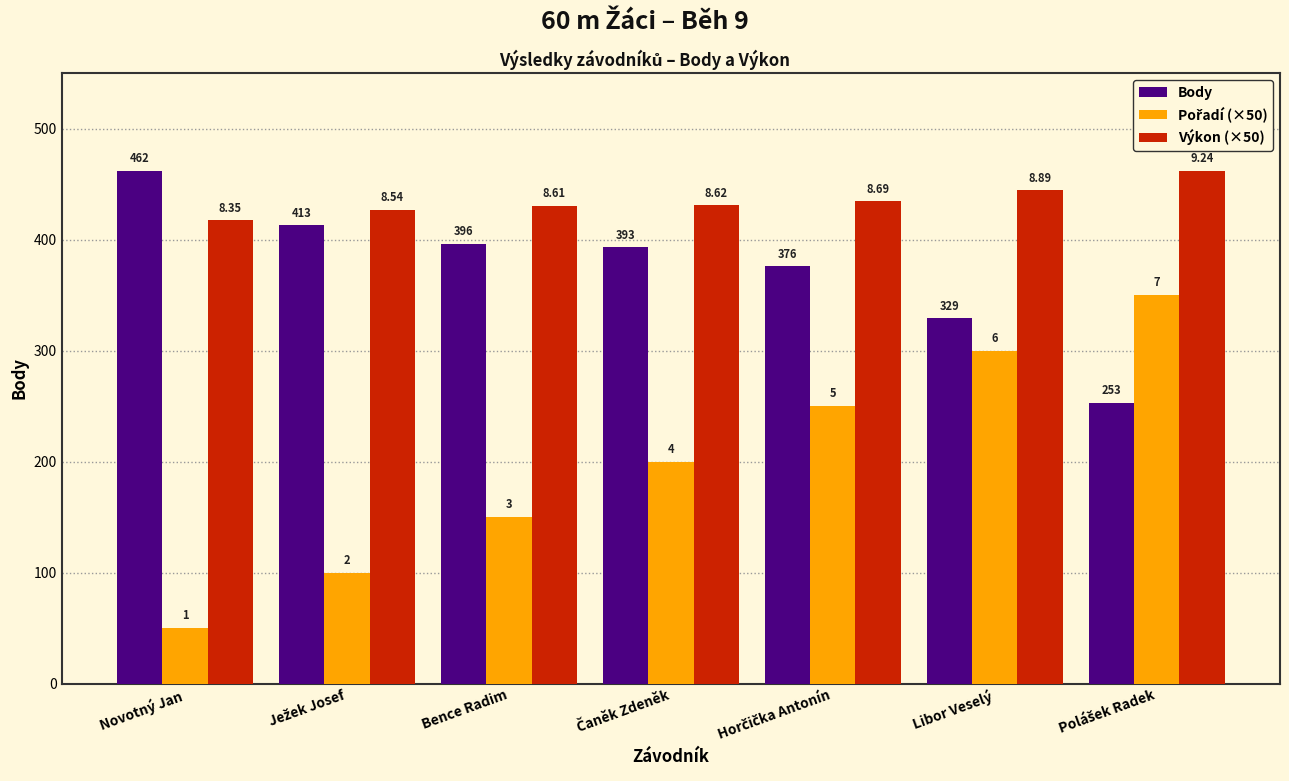

At how many categories does at least one series exceed 200?

7